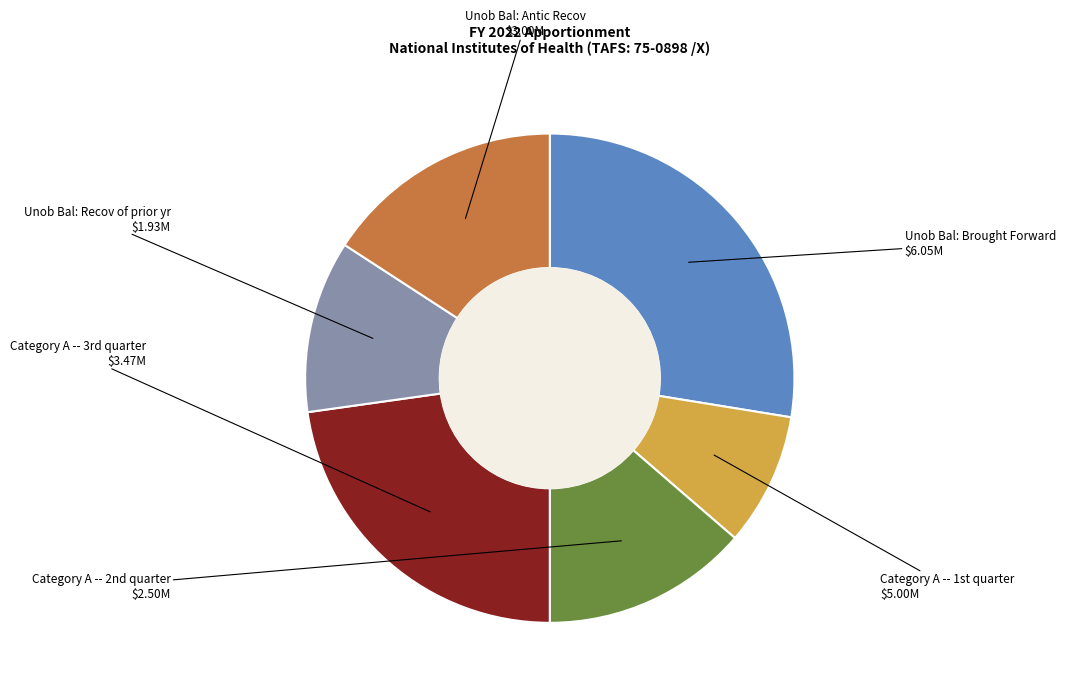

How many segments does this pie chart have?

6